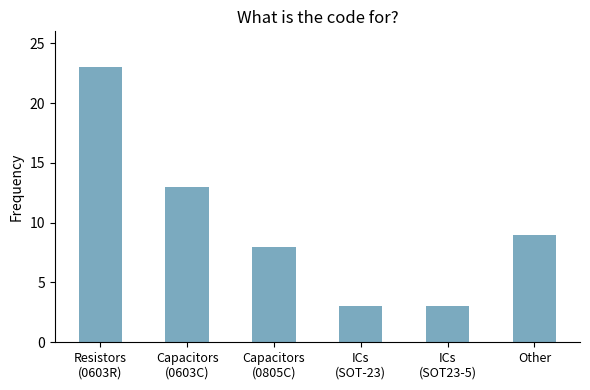

What is the greatest value displayed?

23